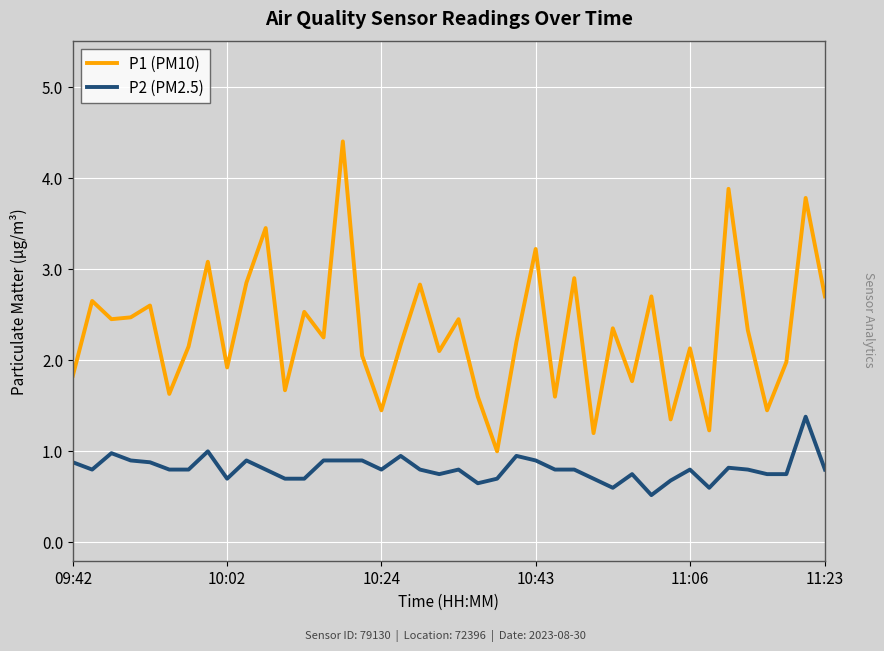

Which series has the largest total across all categories?

P1 (PM10)